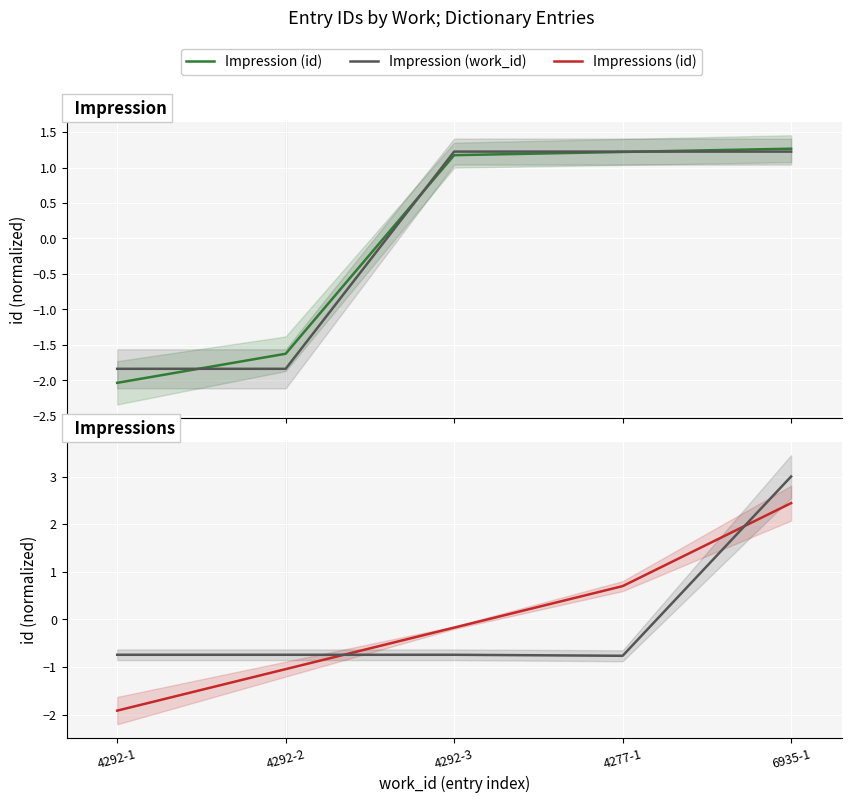

What is the value of the Impressions (id) point at the 1st from the left?

-1.9